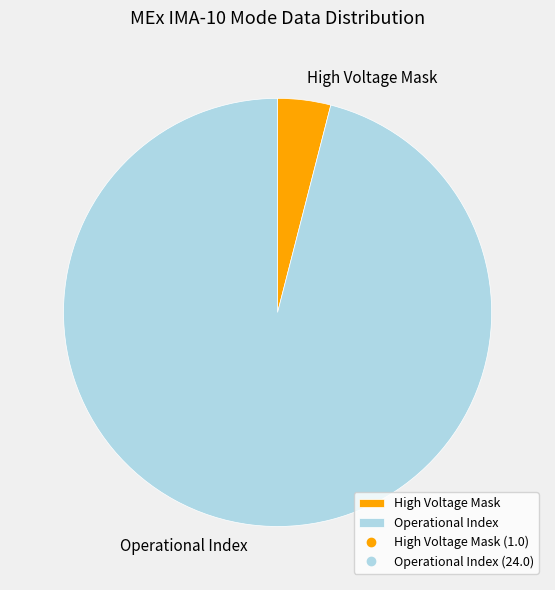

Is it true that High Voltage Mask is 9% of the pie?

False